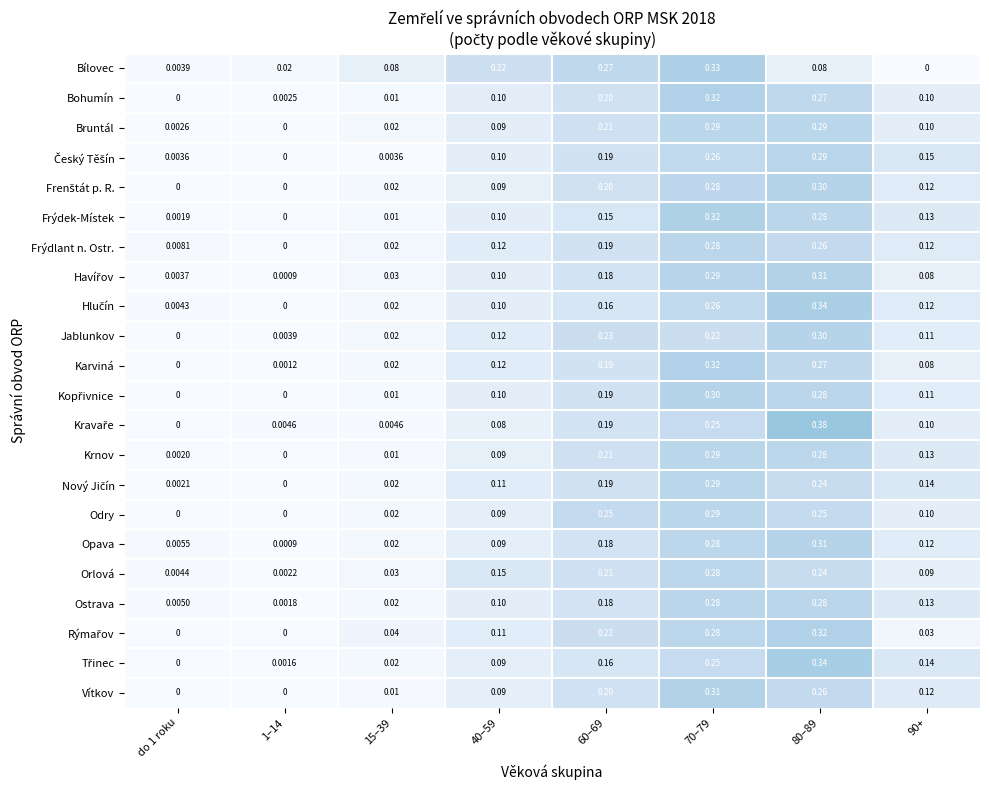

How many series are shown in this chart?

22